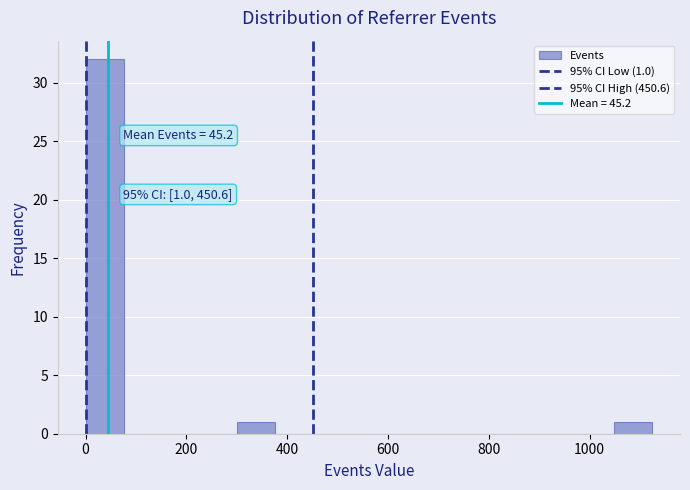

Around what value on the x-axis is the tallest bar? Give the approximate position of its centre, as read against the axis.

40